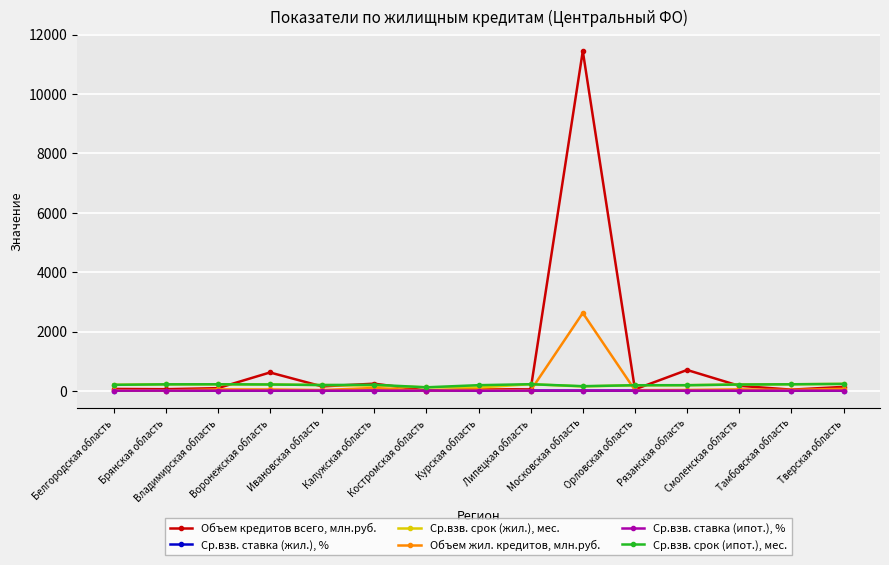

What is the label of the 3rd point from the right?

Смоленская область